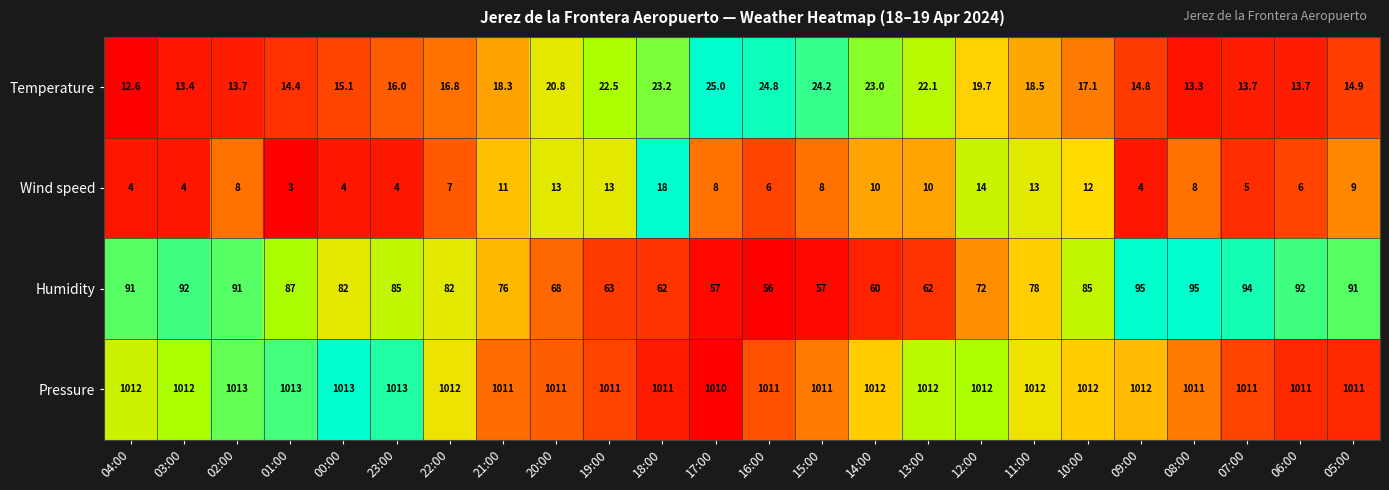

What is the sum of all Pressure values?

24280.0